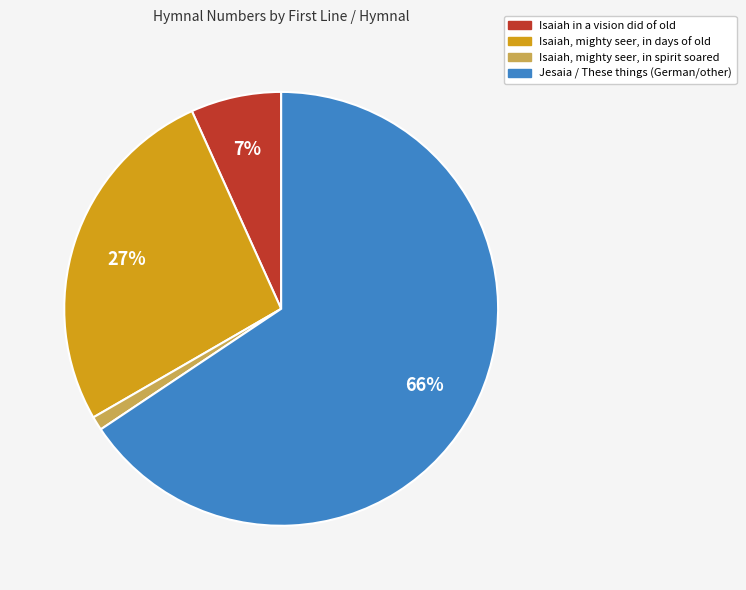

Does any single category account for the majority?

Yes